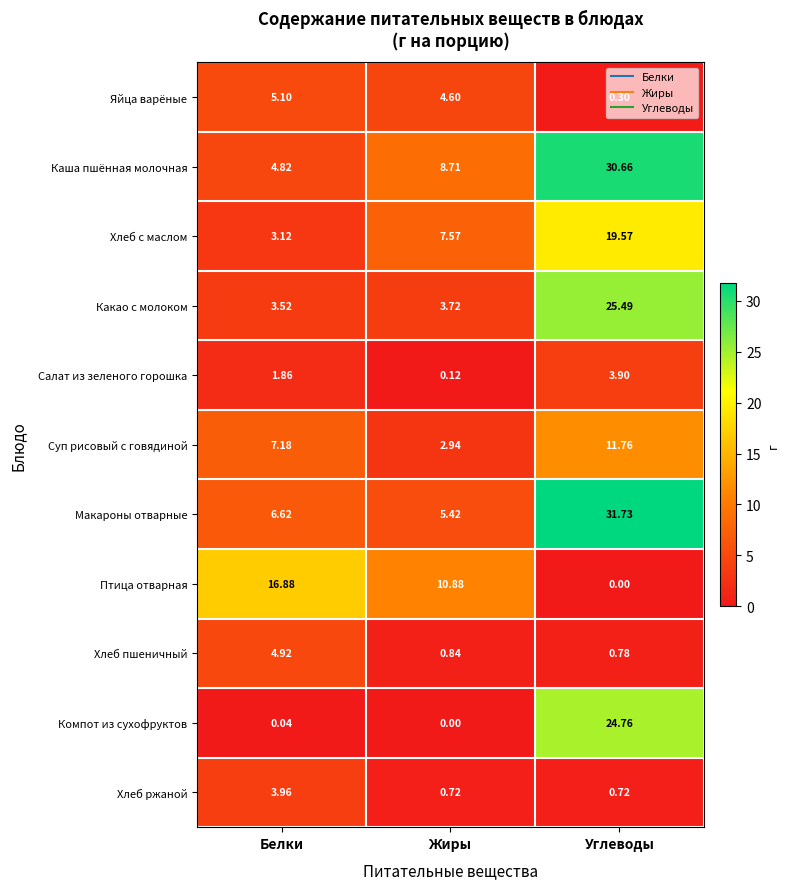

At which category is the sum across all series the highest?

Углеводы